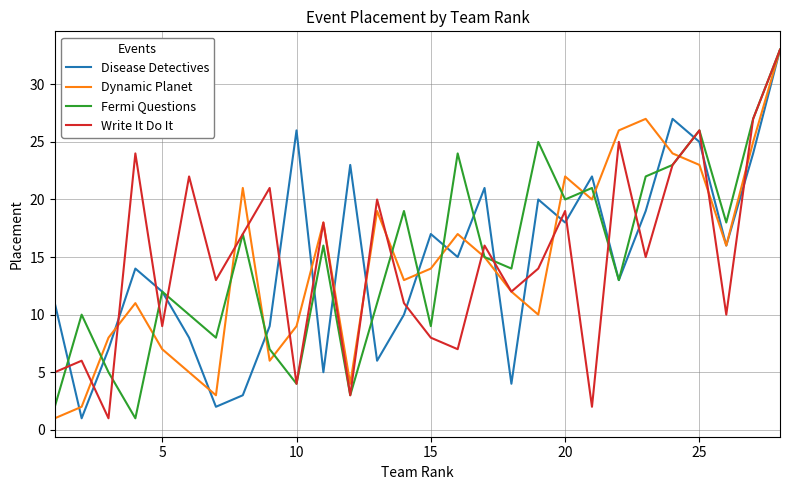

Count the number of data series in this chart.

4